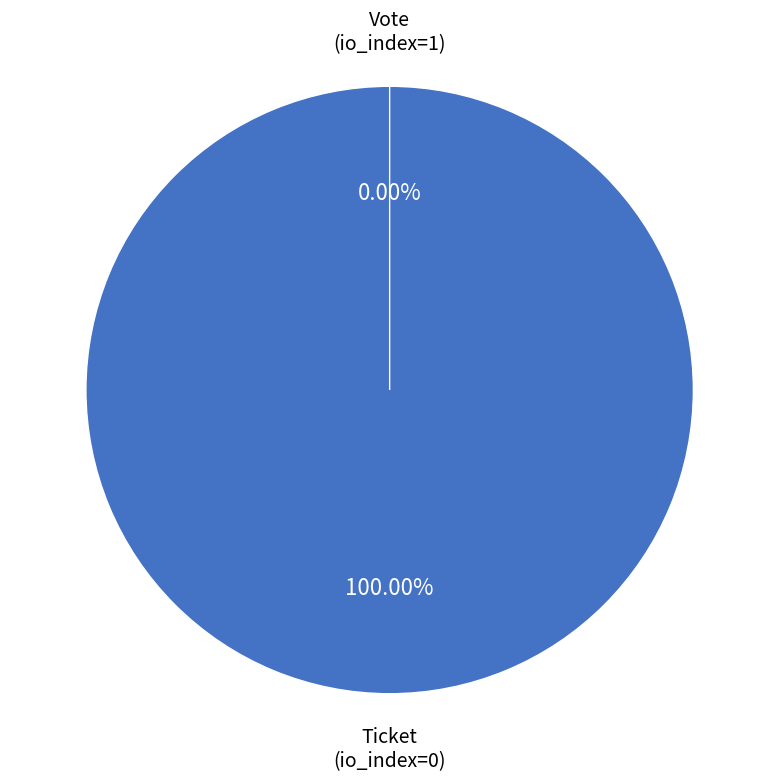

What percentage do Ticket (io_index=0) and Vote (io_index=1) together represent?

100.0%